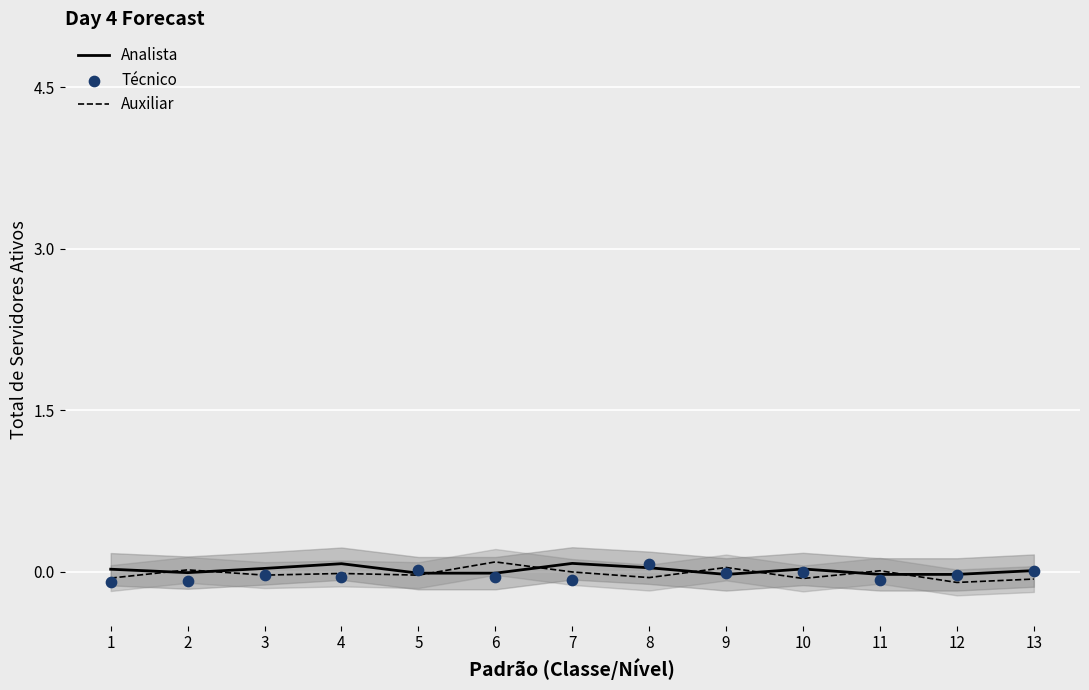

What are all the series names shown in the legend?

Analista, Auxiliar, Técnico